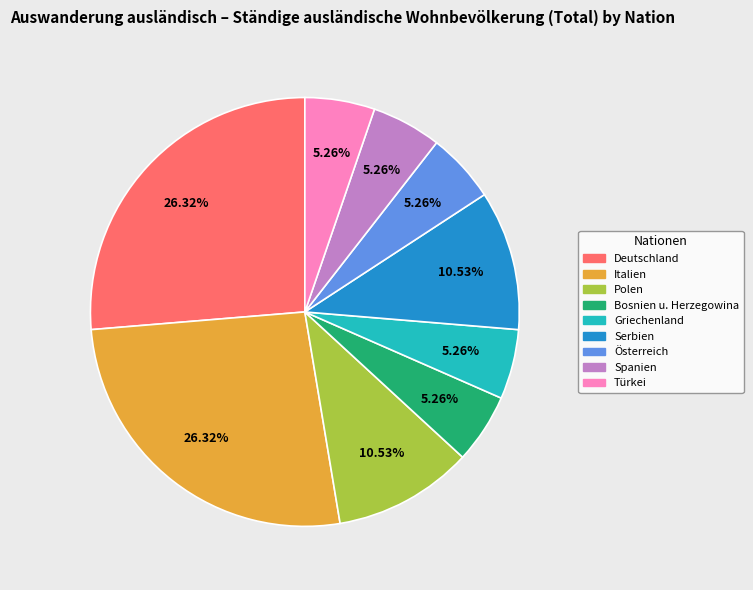

True or false: Spanien accounts for 5% of the total.

True